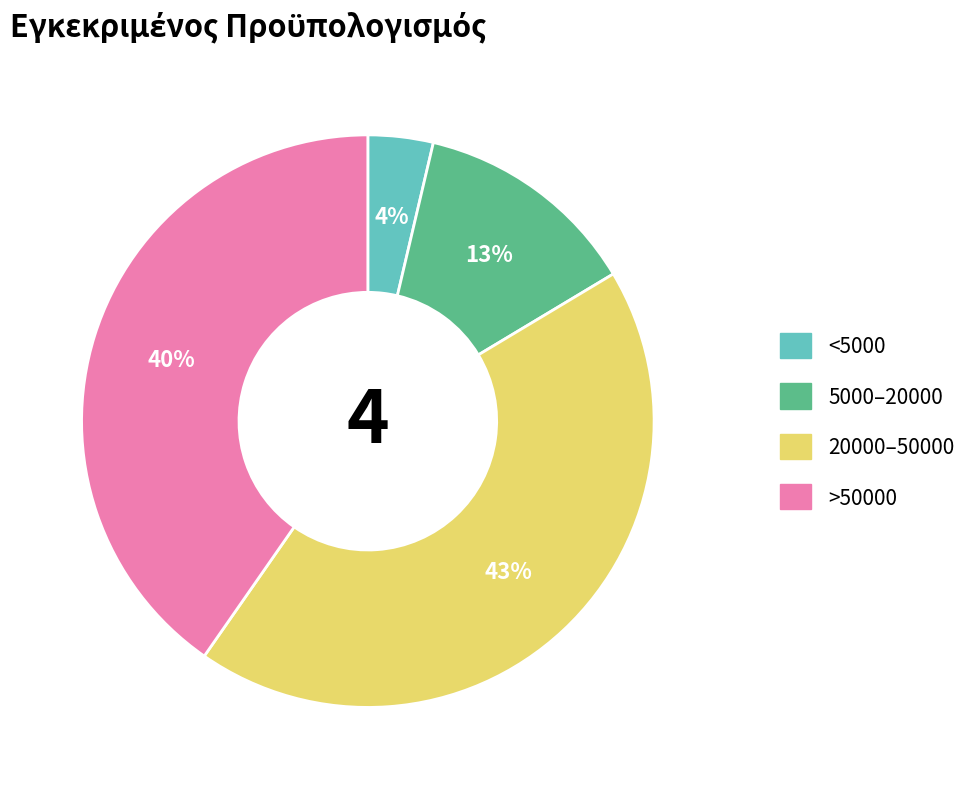

Does any single category account for the majority?

No